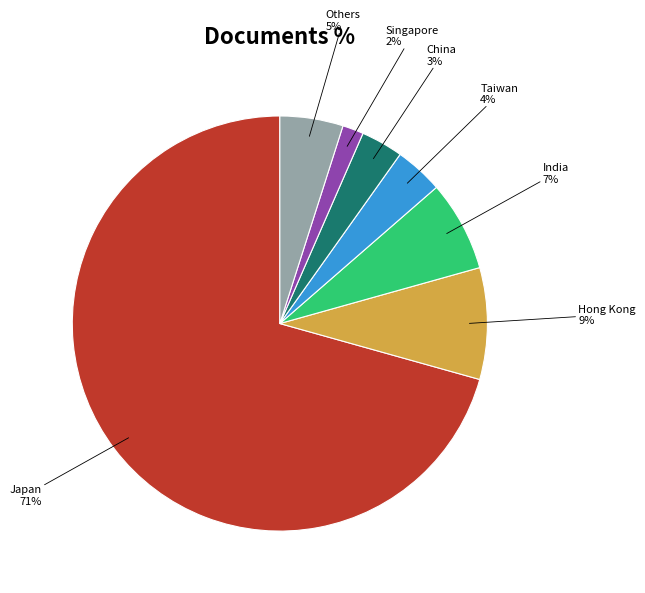

Does any single category account for the majority?

Yes